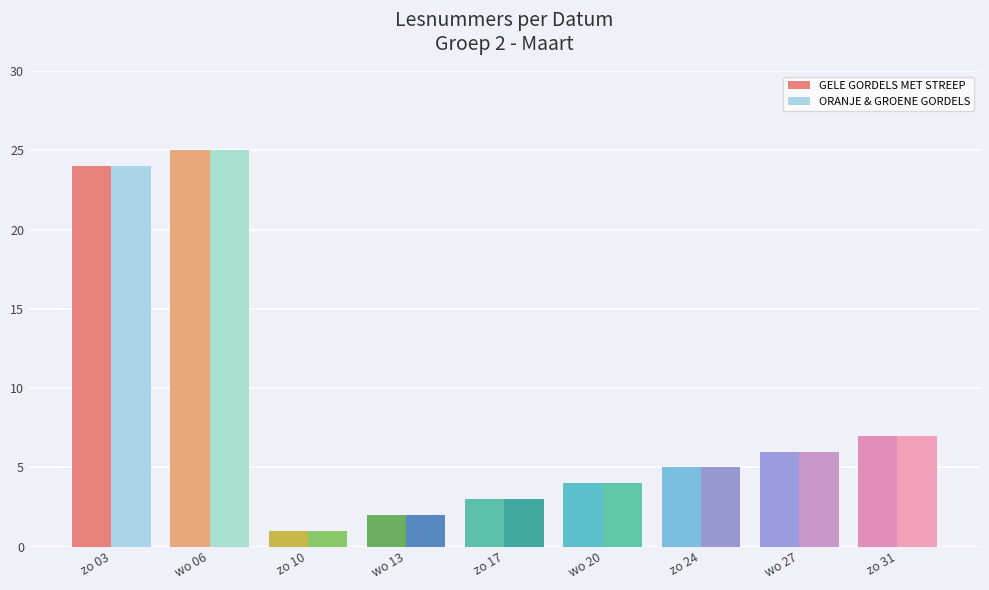

Is the value of GELE GORDELS MET STREEP at zo 17 greater than the value of ORANJE & GROENE GORDELS at wo 20?

No